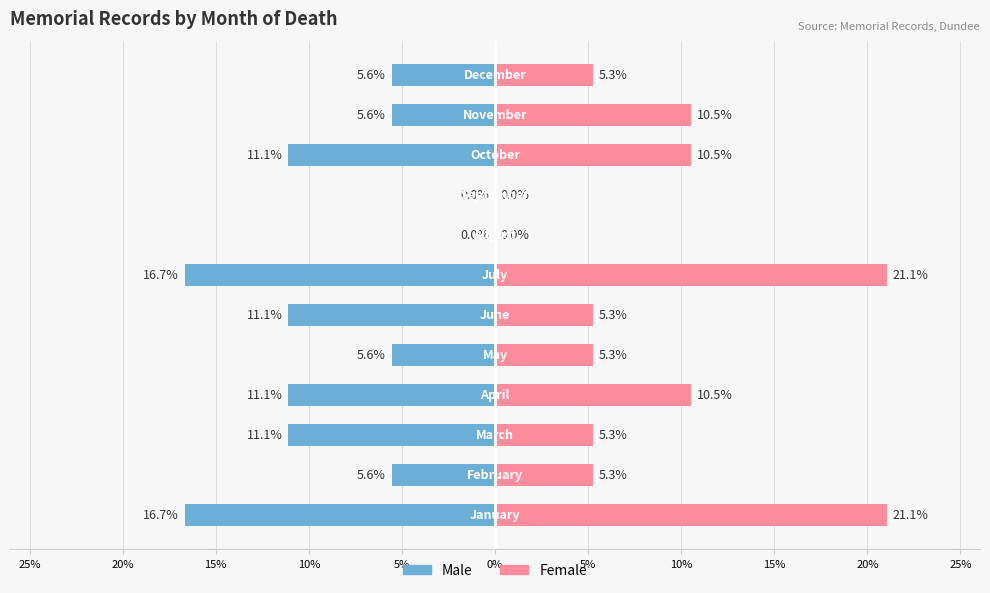

Is it true that Female equals 12.8 at 25%?

False